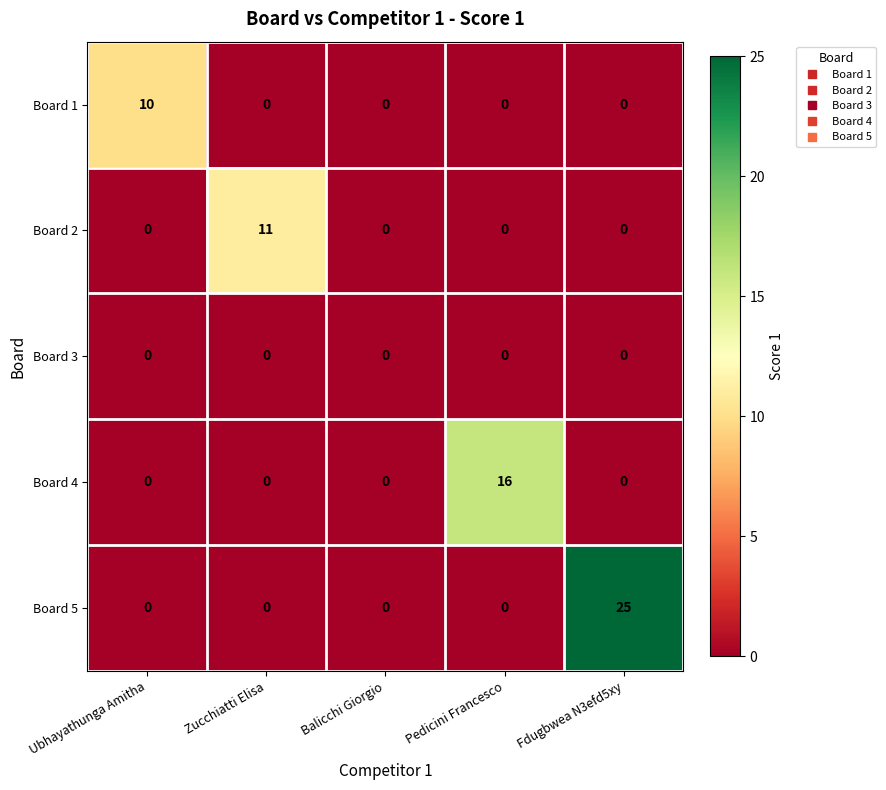

Which series has the largest total across all categories?

Board 5